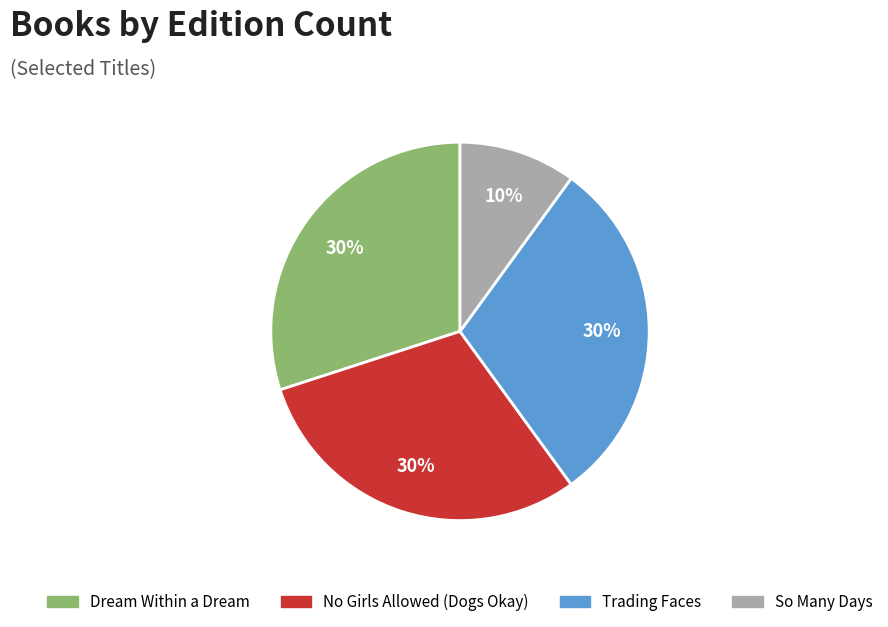

Count the number of slices in the pie.

4